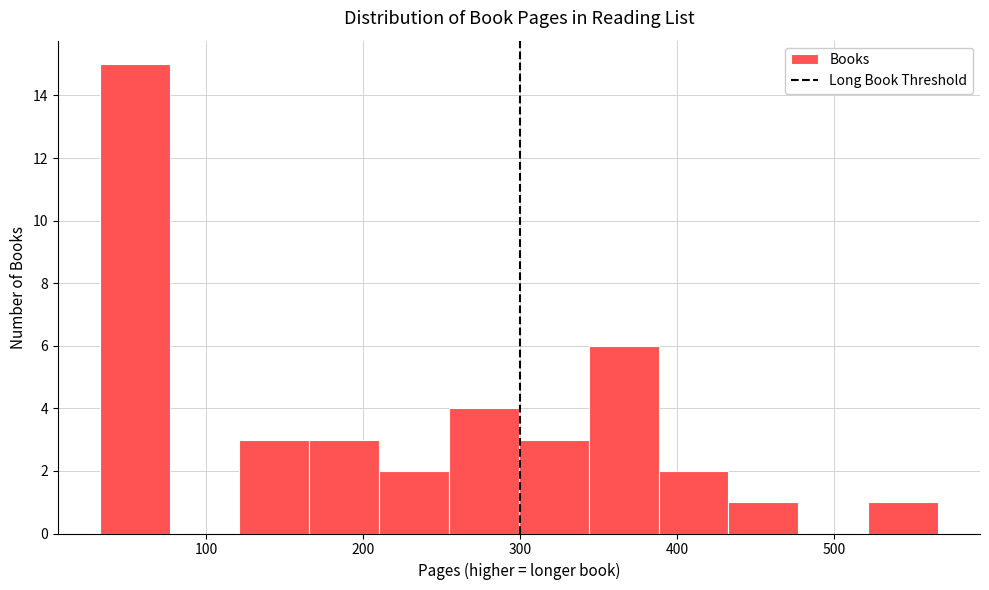

What is the height of the bar covering 250 to 300 on the x-axis? Neither the bar edges nor the heights are printed on the chart, so give them approximately, as read against the axes.

4